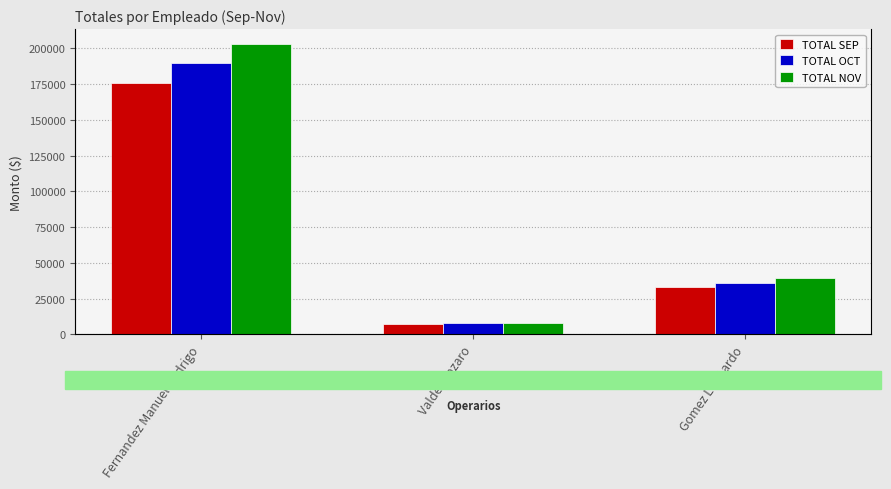

Where does the TOTAL OCT series first go above 36210?

Fernandez Manuel Rodrigo